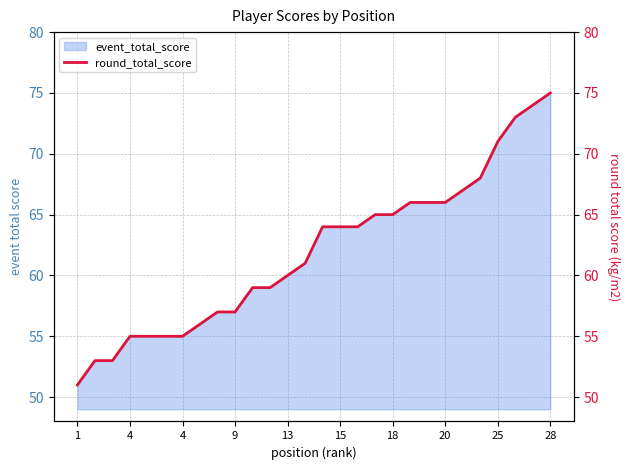

How many data points are less than 64?

14